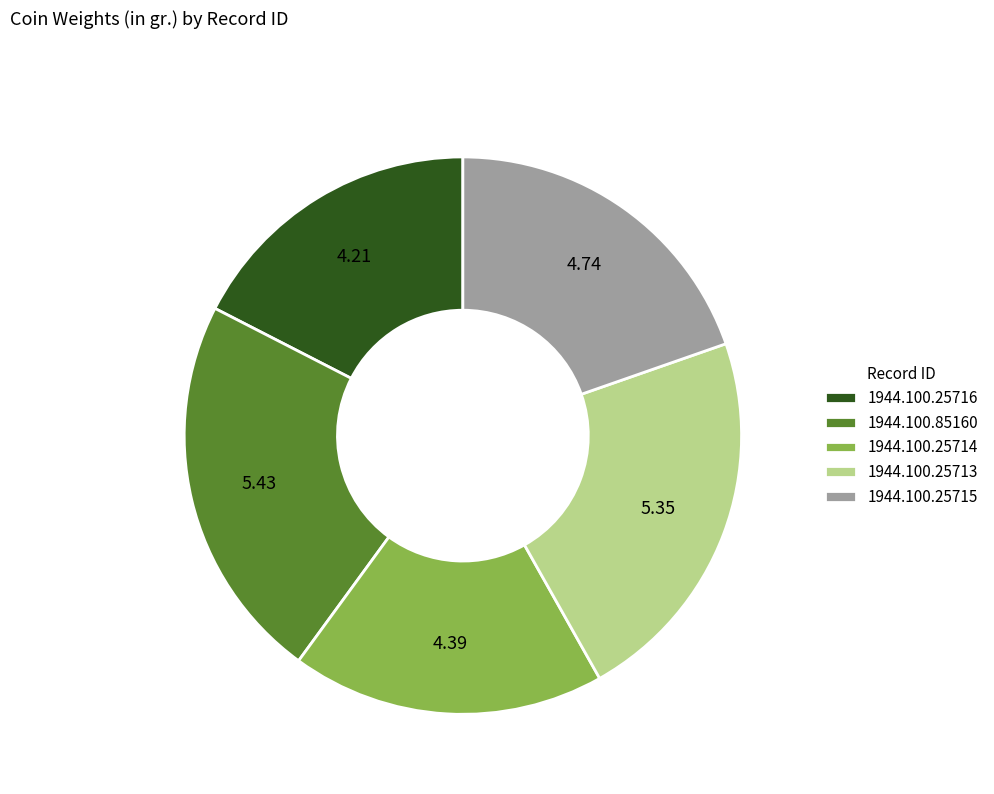

Does any single category account for the majority?

No